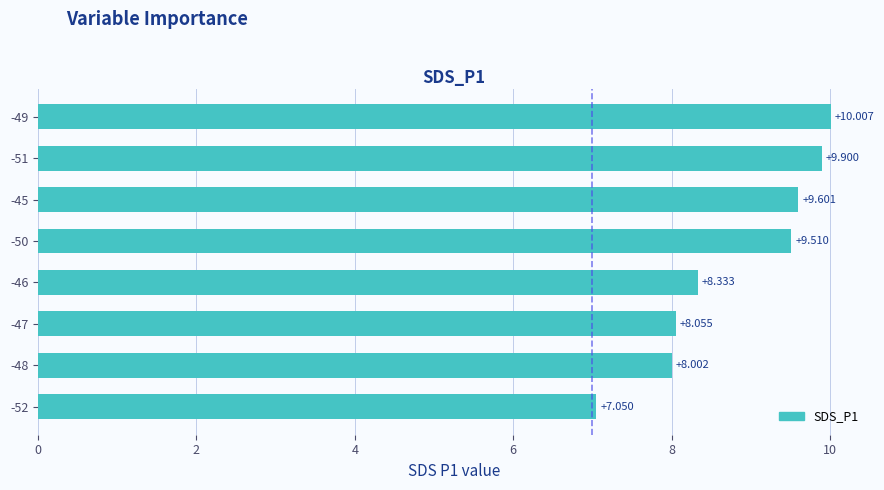

How many bars are there in total?

8